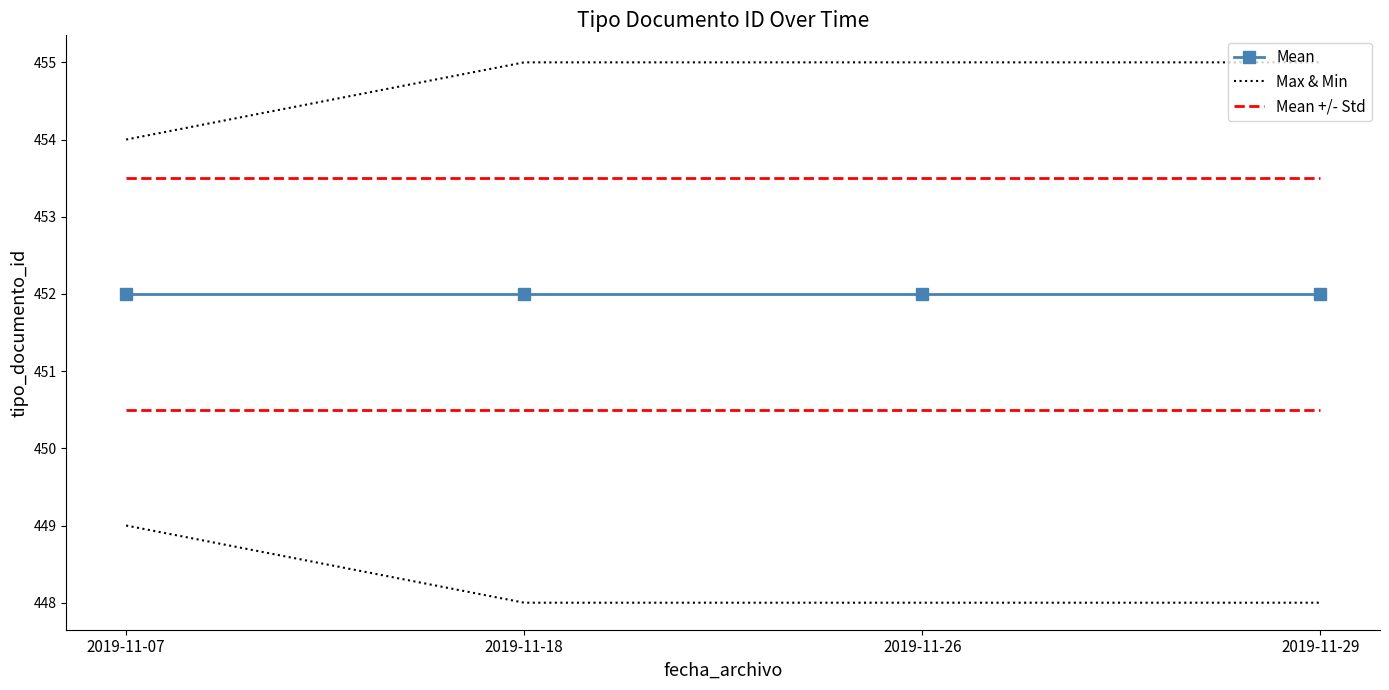

True or false: Max & Min and Mean intersect in this chart.

False